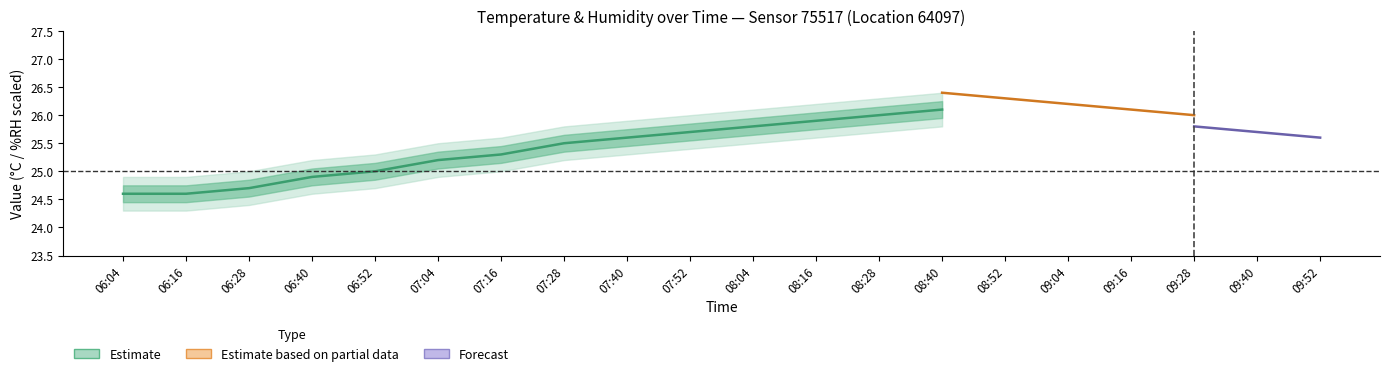

What is the difference between the maximum and minimum values in the temperature series?

2.1